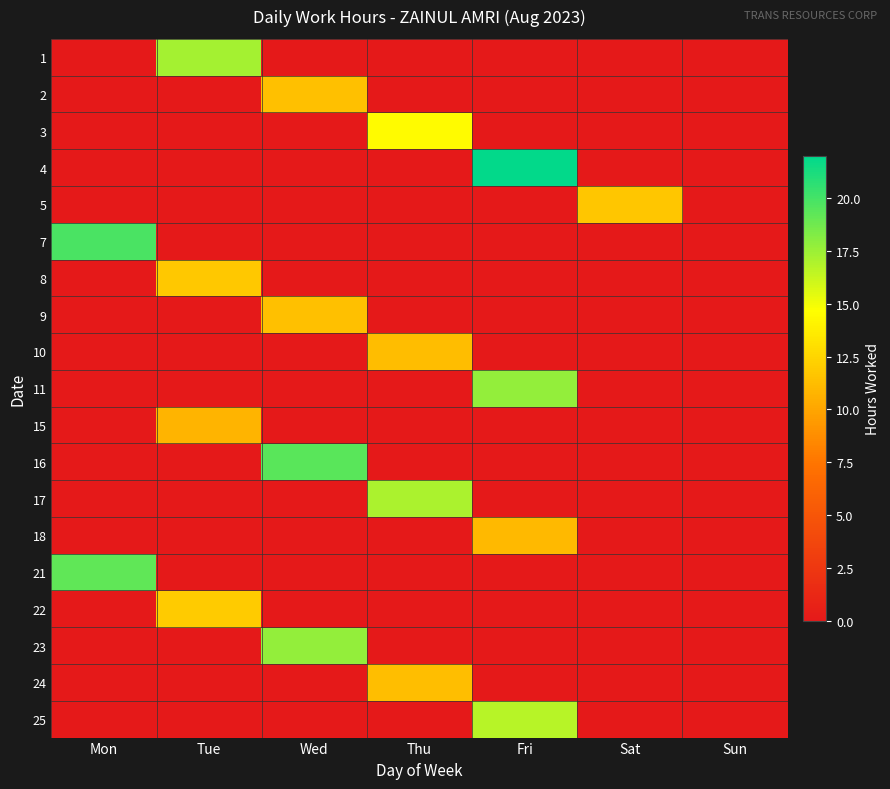

Reading left to right, what are all the values shown in this chart?

1: Mon=0.0	Tue=17.2	Wed=0.0	Thu=0.0	Fri=0.0	Sat=0.0	Sun=0.0
2: Mon=0.0	Tue=0.0	Wed=11.3	Thu=0.0	Fri=0.0	Sat=0.0	Sun=0.0
3: Mon=0.0	Tue=0.0	Wed=0.0	Thu=14.5	Fri=0.0	Sat=0.0	Sun=0.0
4: Mon=0.0	Tue=0.0	Wed=0.0	Thu=0.0	Fri=21.9	Sat=0.0	Sun=0.0
5: Mon=0.0	Tue=0.0	Wed=0.0	Thu=0.0	Fri=0.0	Sat=11.8	Sun=0.0
7: Mon=19.8	Tue=0.0	Wed=0.0	Thu=0.0	Fri=0.0	Sat=0.0	Sun=0.0
8: Mon=0.0	Tue=11.8	Wed=0.0	Thu=0.0	Fri=0.0	Sat=0.0	Sun=0.0
9: Mon=0.0	Tue=0.0	Wed=11.4	Thu=0.0	Fri=0.0	Sat=0.0	Sun=0.0
10: Mon=0.0	Tue=0.0	Wed=0.0	Thu=11.2	Fri=0.0	Sat=0.0	Sun=0.0
11: Mon=0.0	Tue=0.0	Wed=0.0	Thu=0.0	Fri=17.8	Sat=0.0	Sun=0.0
15: Mon=0.0	Tue=10.8	Wed=0.0	Thu=0.0	Fri=0.0	Sat=0.0	Sun=0.0
16: Mon=0.0	Tue=0.0	Wed=19.4	Thu=0.0	Fri=0.0	Sat=0.0	Sun=0.0
17: Mon=0.0	Tue=0.0	Wed=0.0	Thu=17.0	Fri=0.0	Sat=0.0	Sun=0.0
18: Mon=0.0	Tue=0.0	Wed=0.0	Thu=0.0	Fri=11.1	Sat=0.0	Sun=0.0
21: Mon=19.2	Tue=0.0	Wed=0.0	Thu=0.0	Fri=0.0	Sat=0.0	Sun=0.0
22: Mon=0.0	Tue=12.0	Wed=0.0	Thu=0.0	Fri=0.0	Sat=0.0	Sun=0.0
23: Mon=0.0	Tue=0.0	Wed=17.7	Thu=0.0	Fri=0.0	Sat=0.0	Sun=0.0
24: Mon=0.0	Tue=0.0	Wed=0.0	Thu=11.3	Fri=0.0	Sat=0.0	Sun=0.0
25: Mon=0.0	Tue=0.0	Wed=0.0	Thu=0.0	Fri=16.7	Sat=0.0	Sun=0.0